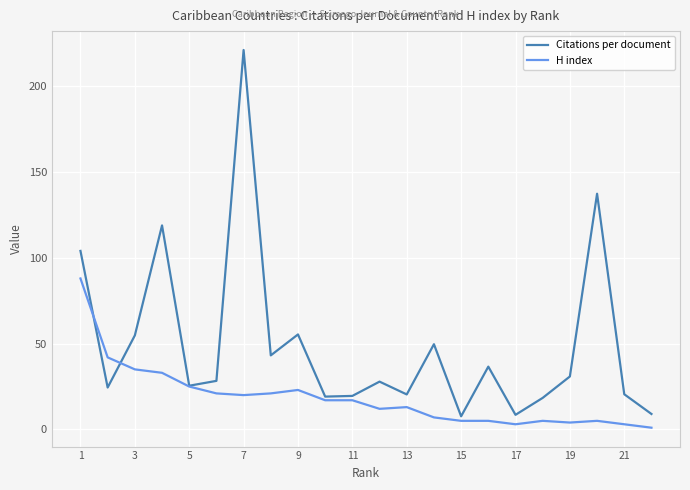

Which series has the largest range (max minus min)?

Citations per document